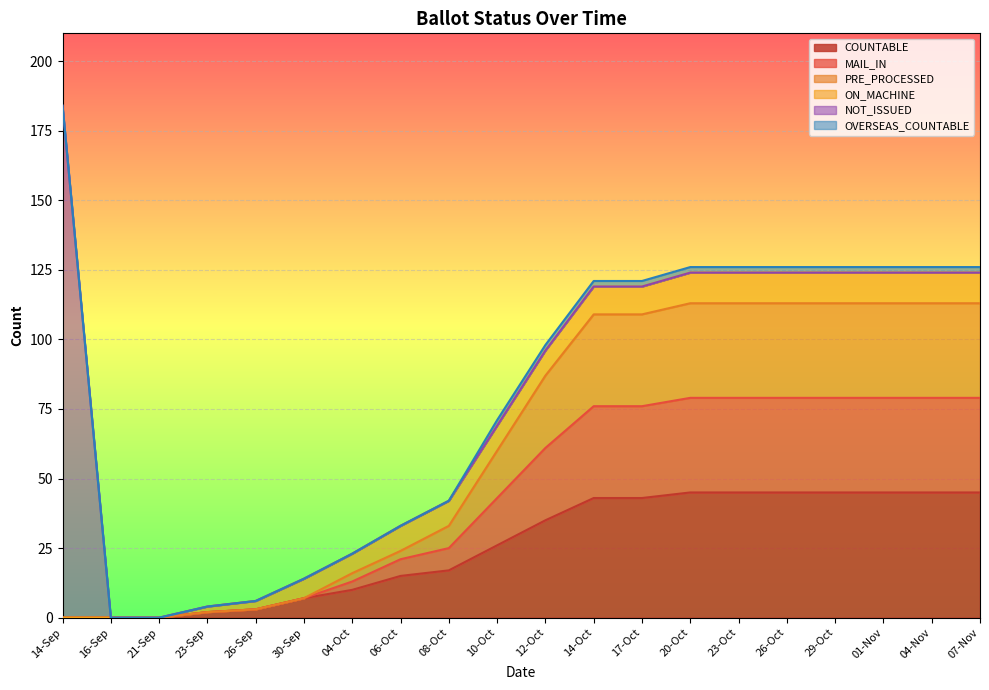

Between 07-Nov and 20-Oct, which is larger?

07-Nov